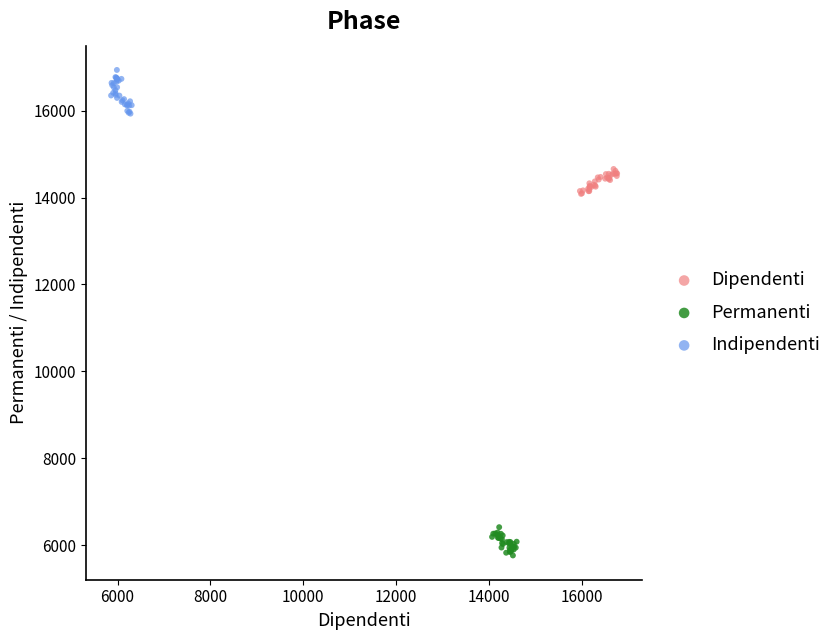

What are all the series names shown in the legend?

Dipendenti, Permanenti, Indipendenti